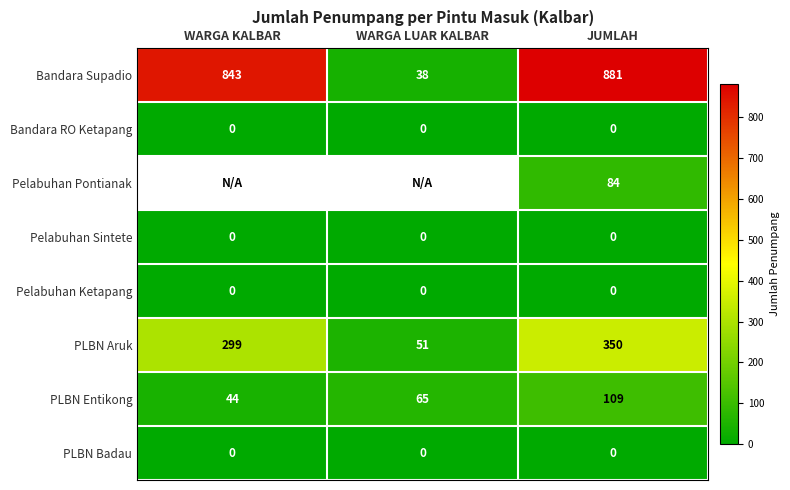

What is the difference between the second highest and minimum values in the PLBN Aruk series?

248